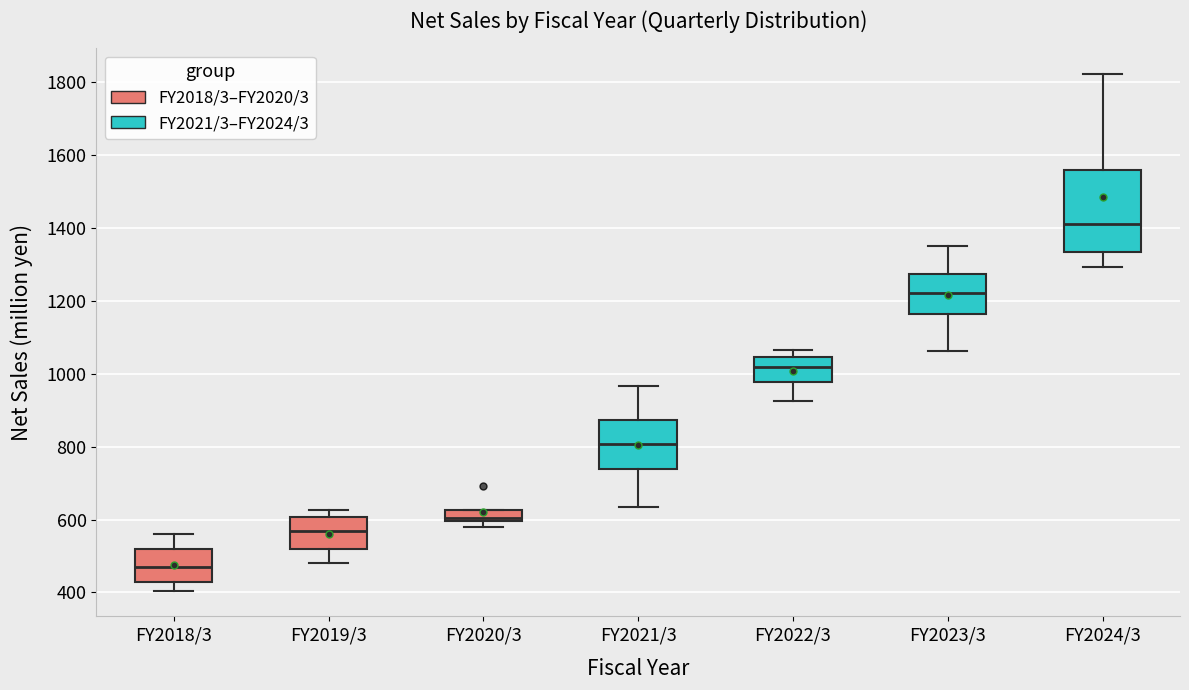

Where is the upper edge of the box for FY2022/3 on the y-axis? The values are not printed on the chart, so give them approximately, as read against the axis.

1040